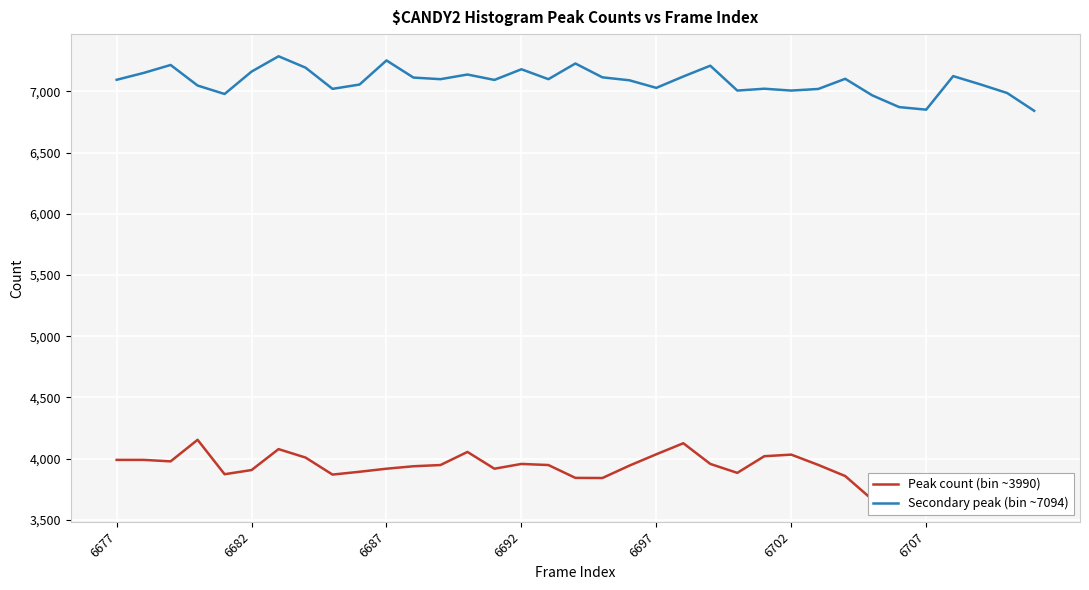

The Secondary peak (bin ~7094) series shows 12201 at 6692. True or false?

False